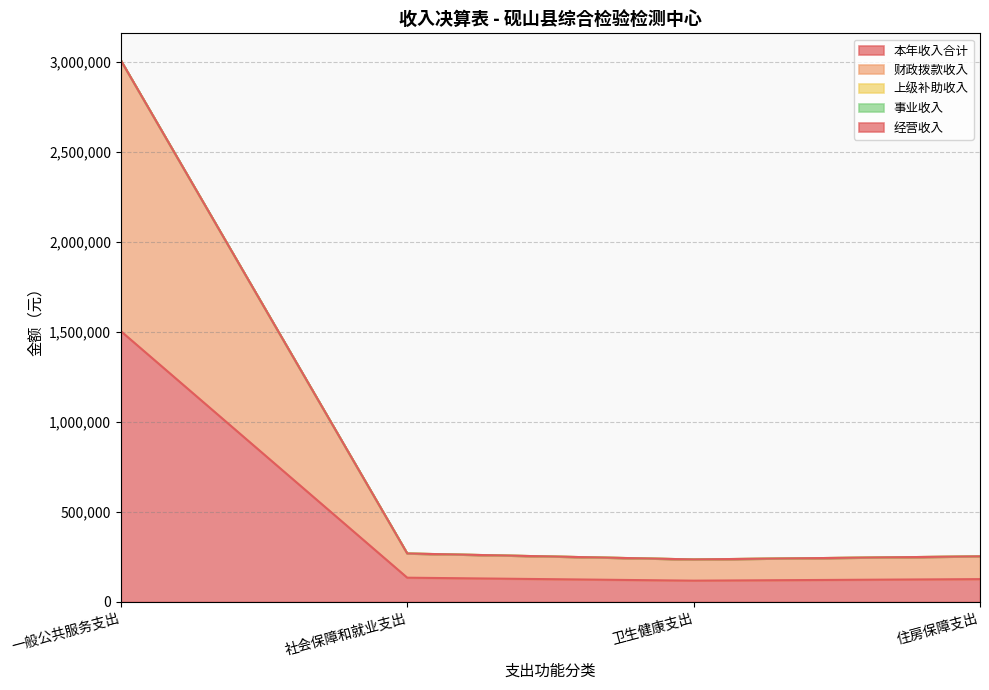

True or false: 本年收入合计 has a value of 117972.2 at 卫生健康支出.

True